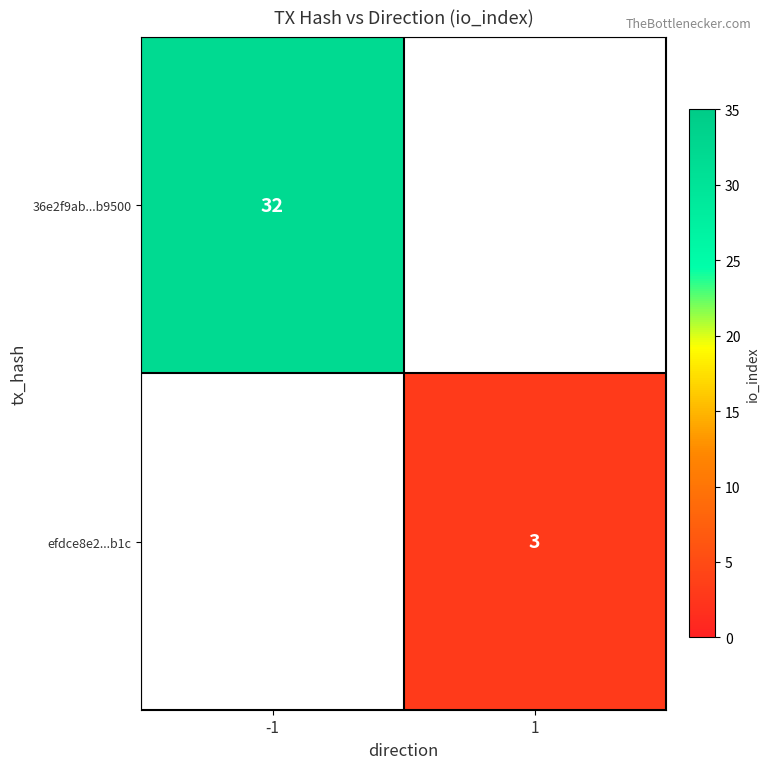

Is the value of 36e2f9ab...b9500 at -1 greater than the value of efdce8e2...b1c at 1?

Yes